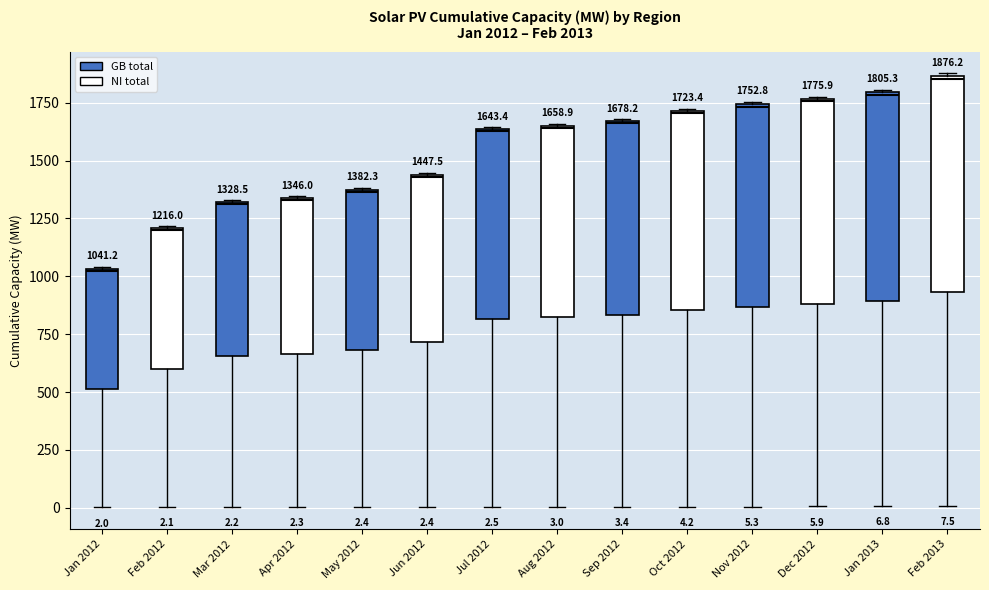

Which box has the highest median line?

Feb 2013